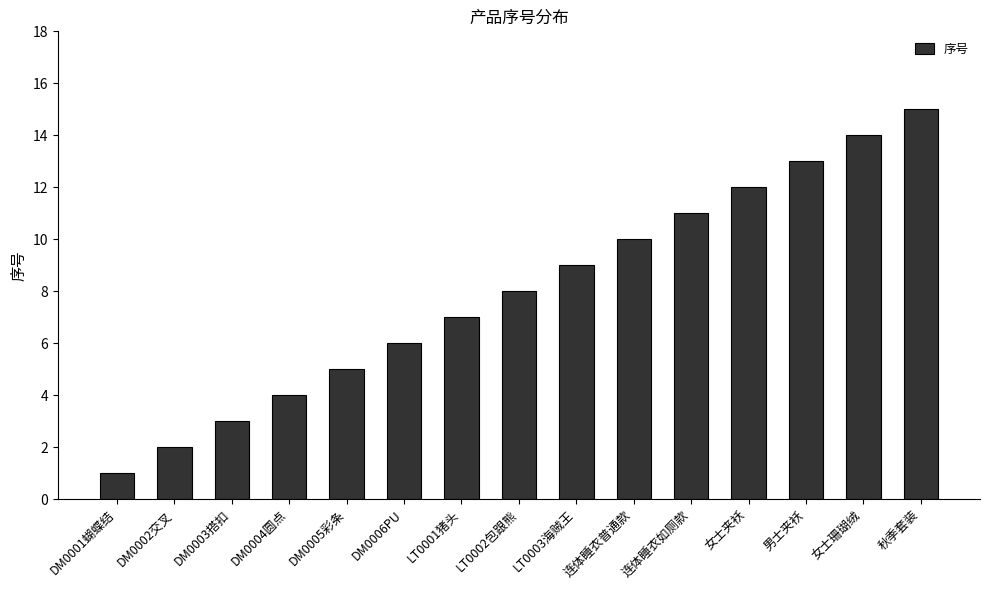

List the labels in order of value, smallest first.

DM0001蝴蝶结, DM0002交叉, DM0003搭扣, DM0004圆点, DM0005彩条, DM0006PU, LT0001猪头, LT0002包跟熊, LT0003海贼王, 连体睡衣普通款, 连体睡衣如厕款, 女士夹袄, 男士夹袄, 女士珊瑚绒, 秋季套装